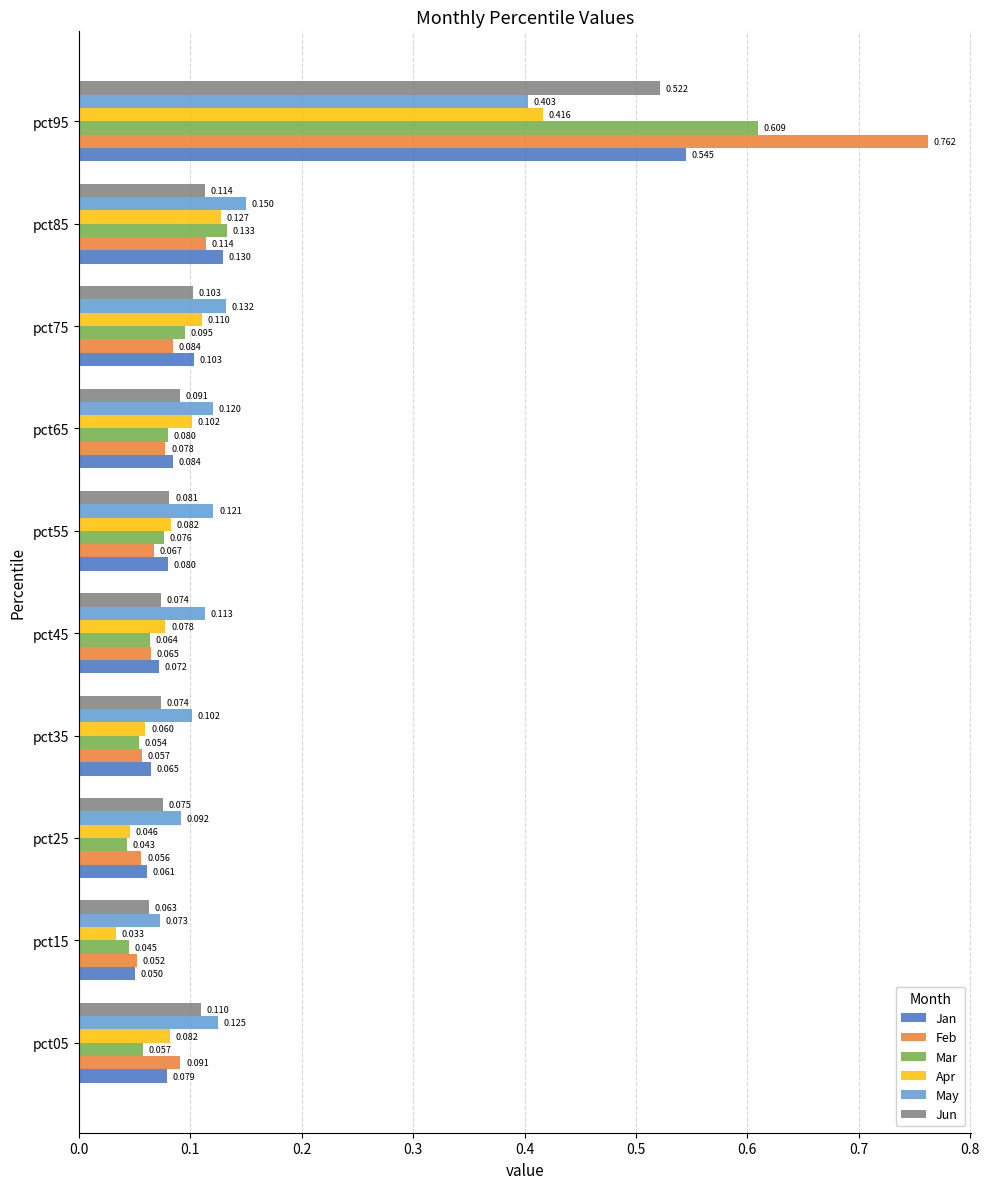

Which series changed the most between pct05 and pct55?

Jun